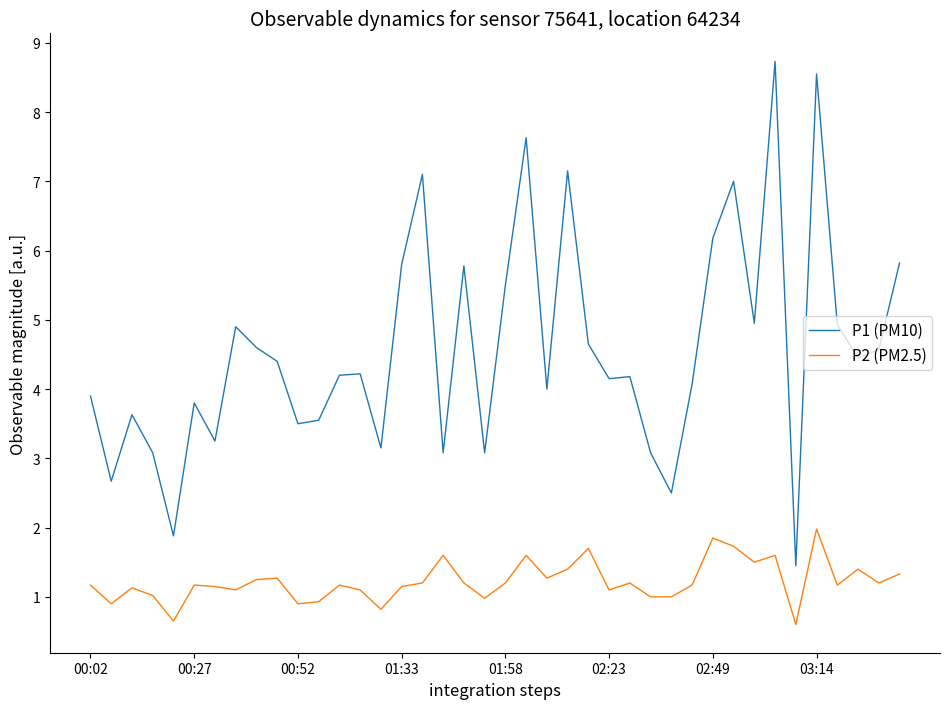

What is the difference between the maximum and minimum values in the P1 (PM10) series?

7.3